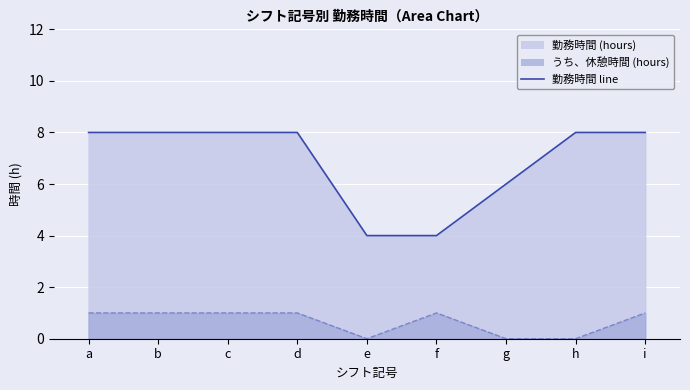

Which has a higher value, a or g?

a